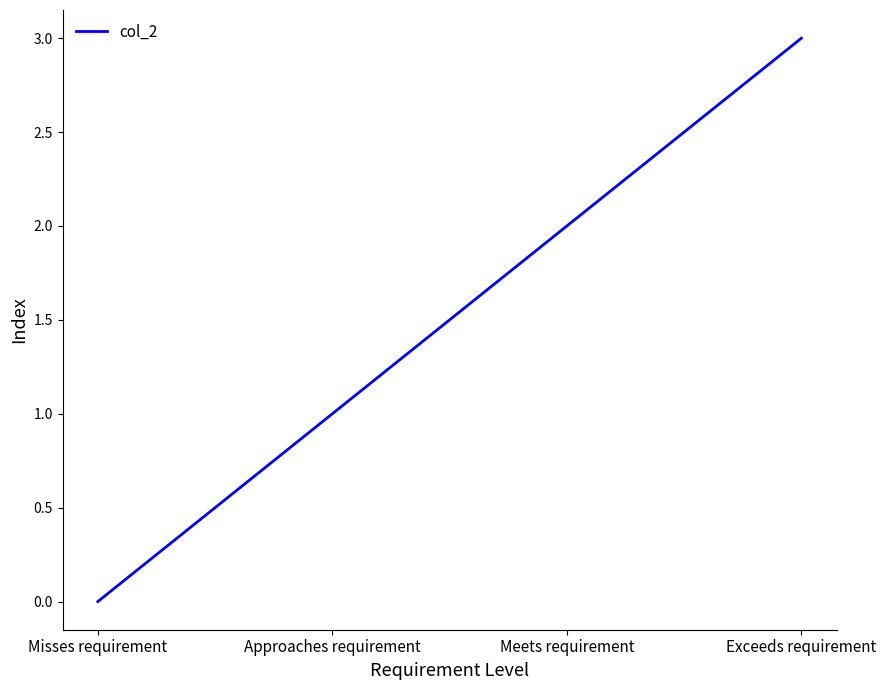

What is the sum of all values?

6